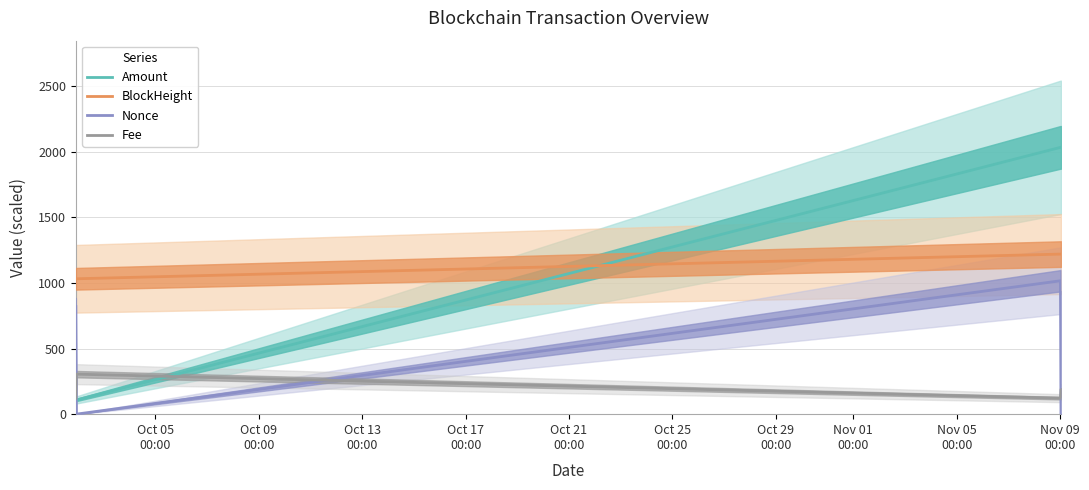

What is the maximum value for Nonce?

1016.1